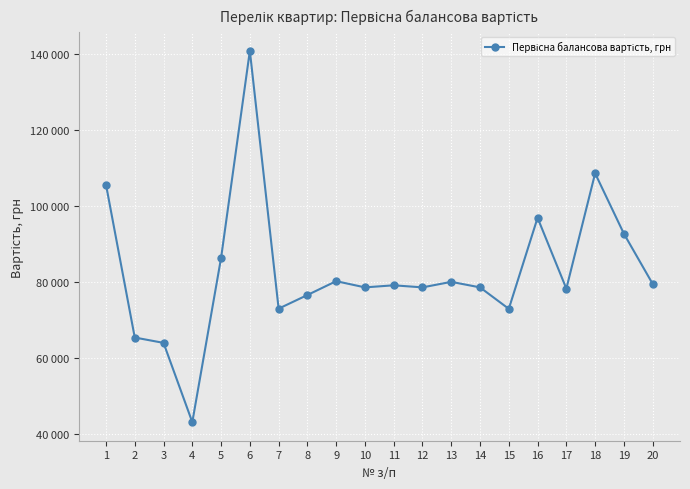

At which category does the data reach its first local valley?

4